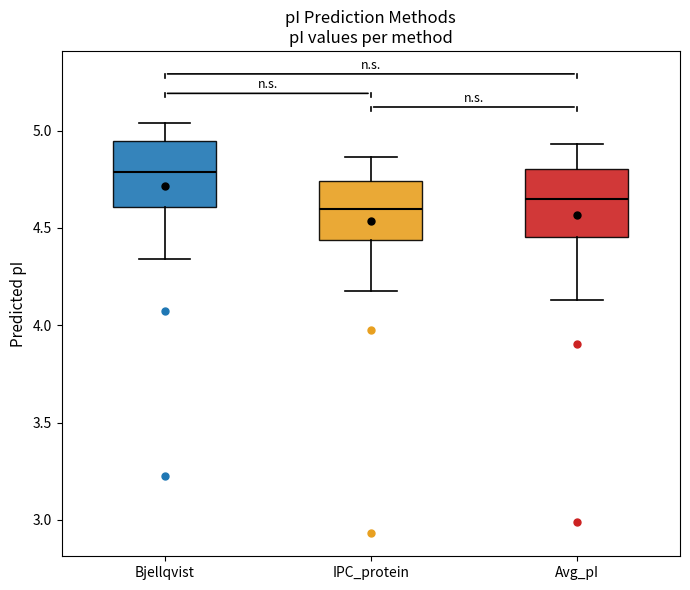

Which box has the highest median line?

Bjellqvist